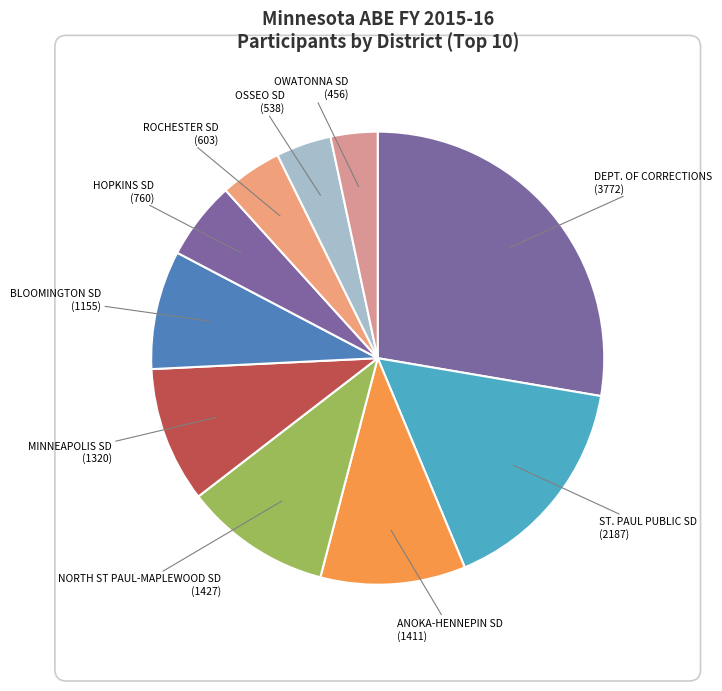

True or false: DEPT. OF CORRECTIONS accounts for 28% of the total.

True